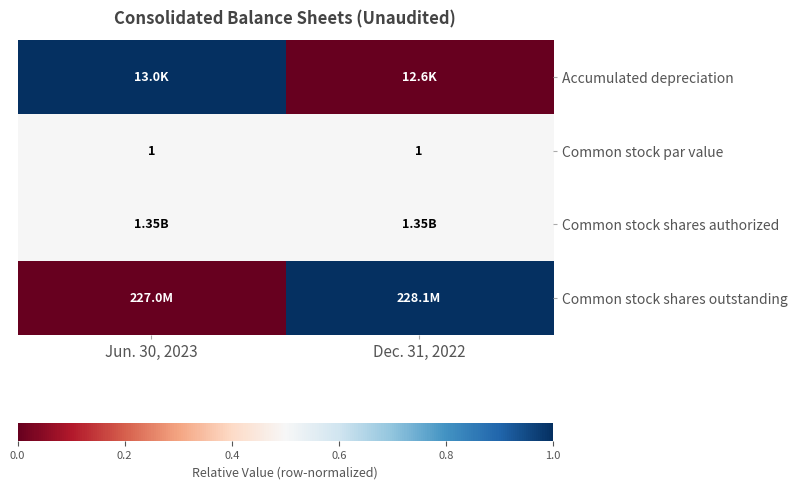

Is it true that Common stock par value equals 0.7 at Jun. 30, 2023?

False